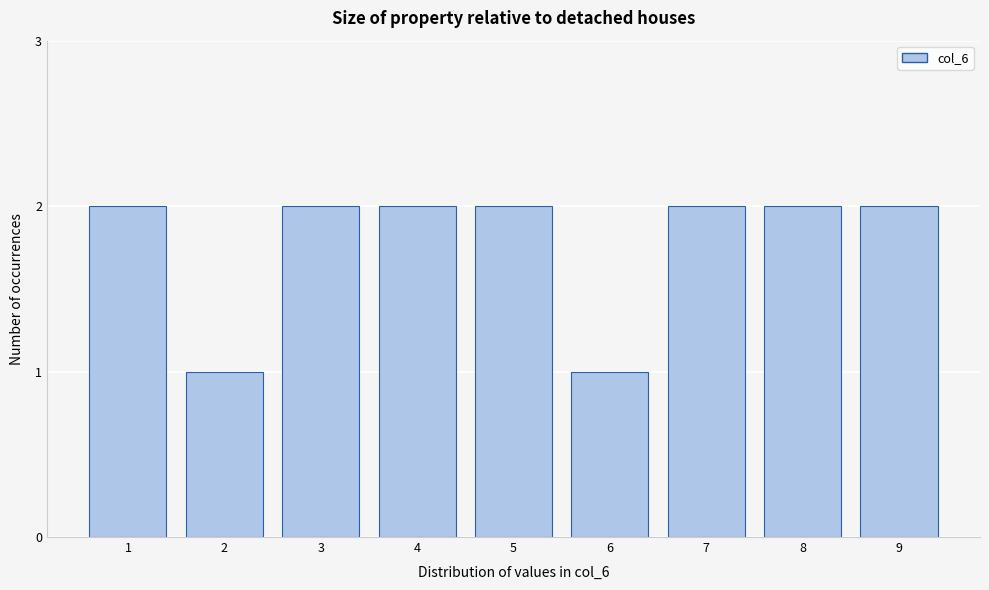

Reading right to left, what are all the values shown in this chart?

2	2	2	1	2	2	2	1	2